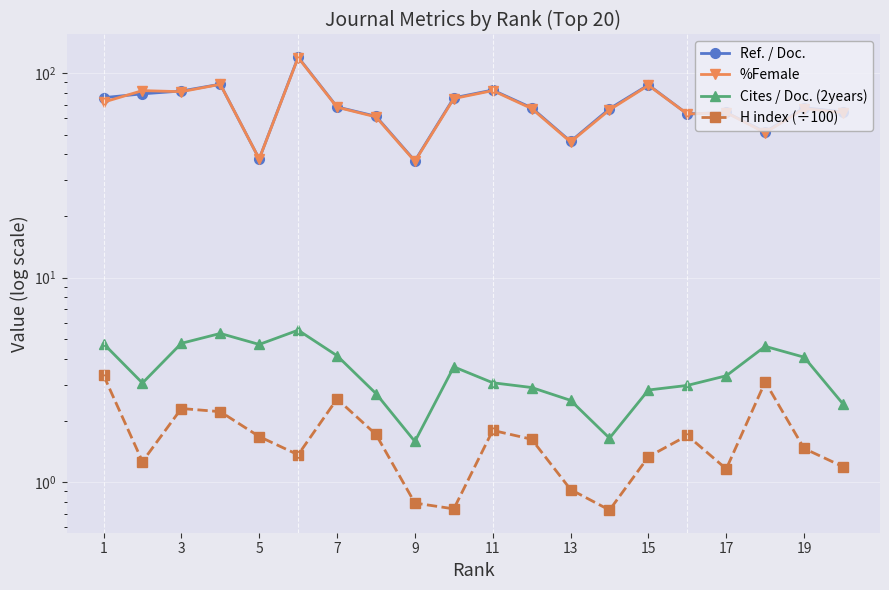

Is the value of Ref. / Doc. at 15 greater than the value of Cites / Doc. (2years) at 11?

Yes